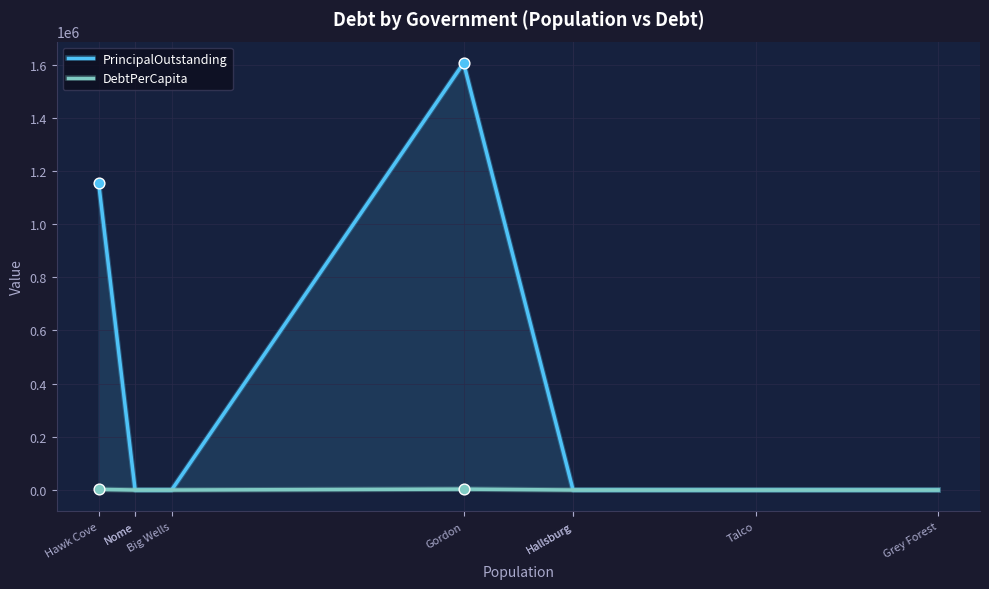

At how many categories does at least one series exceed 793413?

2